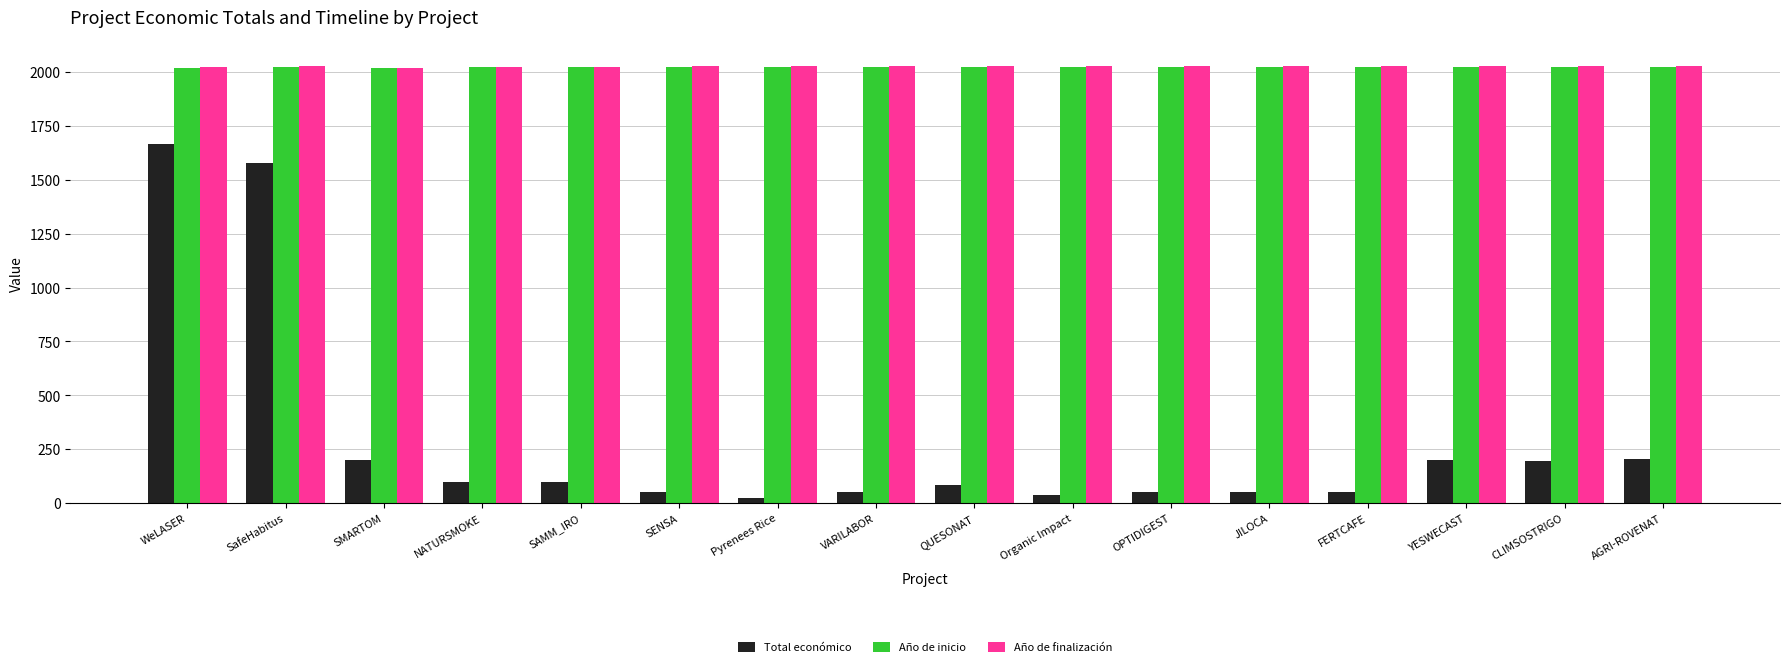

What is the greatest value displayed?

2027.0